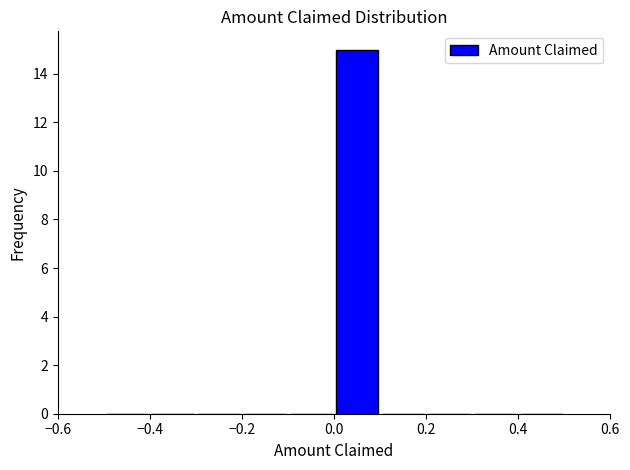

Reading left to right, transcribe this chart: for each bar, give the range it covers on the x-axis and its height. The values are not printed on the chart, so give them approximately, as read against the axis.

-0.5 to -0.4: 0
-0.4 to -0.3: 0
-0.3 to -0.2: 0
-0.2 to -0.1: 0
-0.1 to 0.0: 0
0.0 to 0.1: 15
0.1 to 0.2: 0
0.2 to 0.3: 0
0.3 to 0.4: 0
0.4 to 0.5: 0